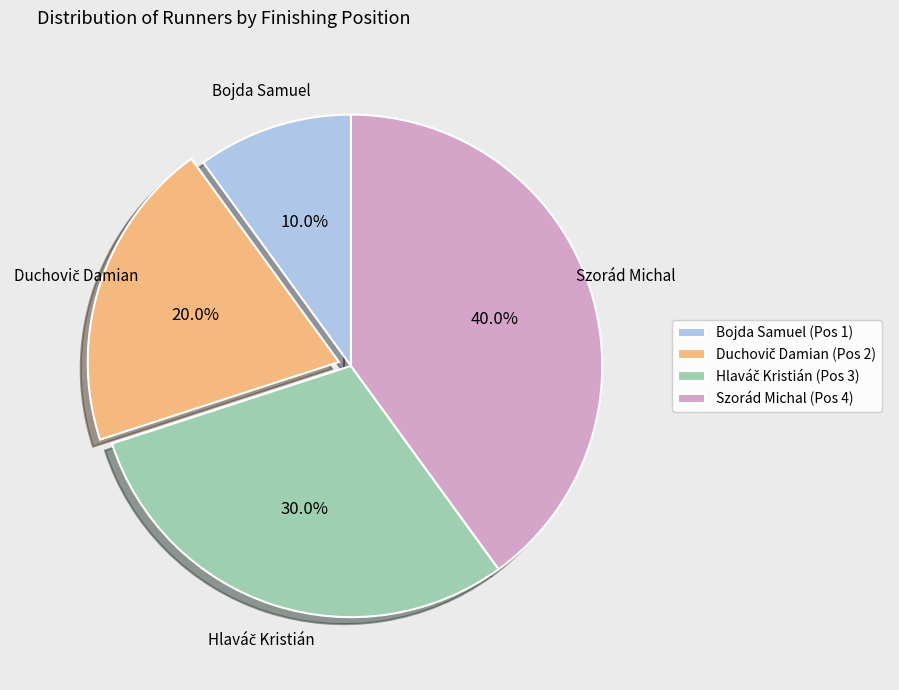

How much of the chart is everything except Bojda Samuel (Pos 1)?

90.0%